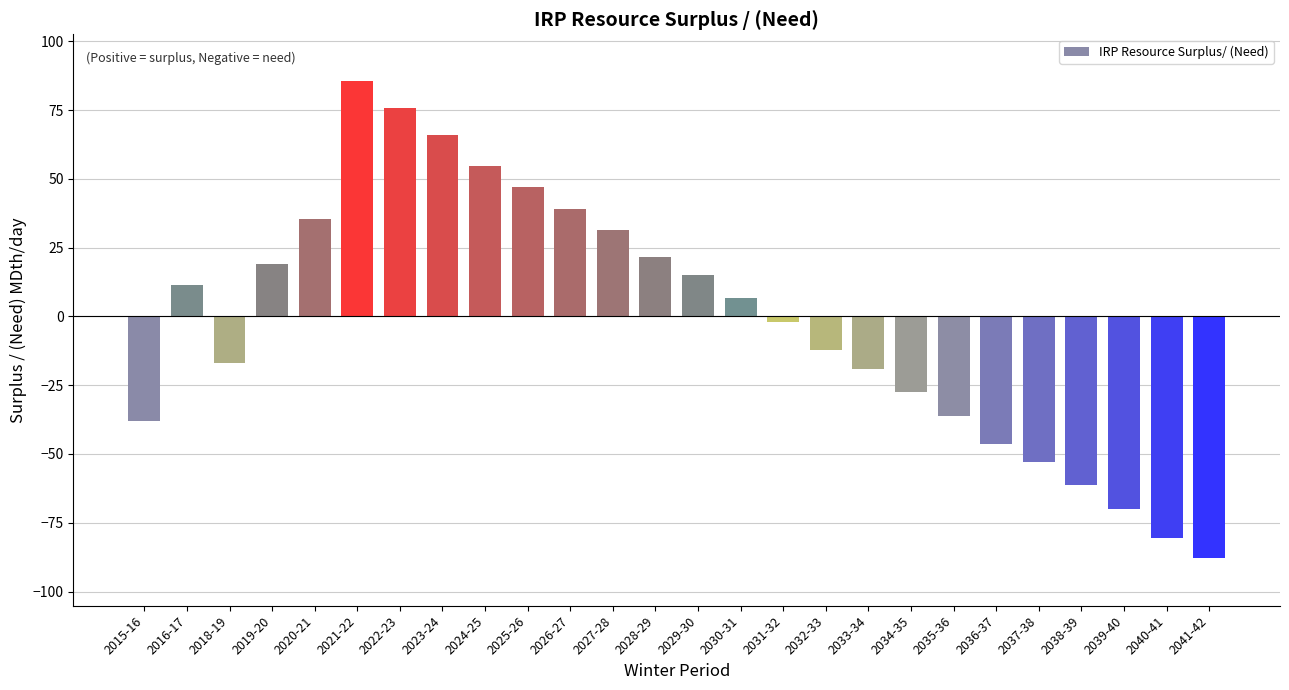

Reading left to right, list all the values displayed in this chart.

-38.0	11.4	-17.1	19.2	35.5	85.5	75.9	65.9	54.5	47.1	39.1	31.2	21.7	15.1	6.8	-2.1	-12.3	-19.1	-27.6	-36.3	-46.5	-53.1	-61.3	-70.1	-80.5	-87.6